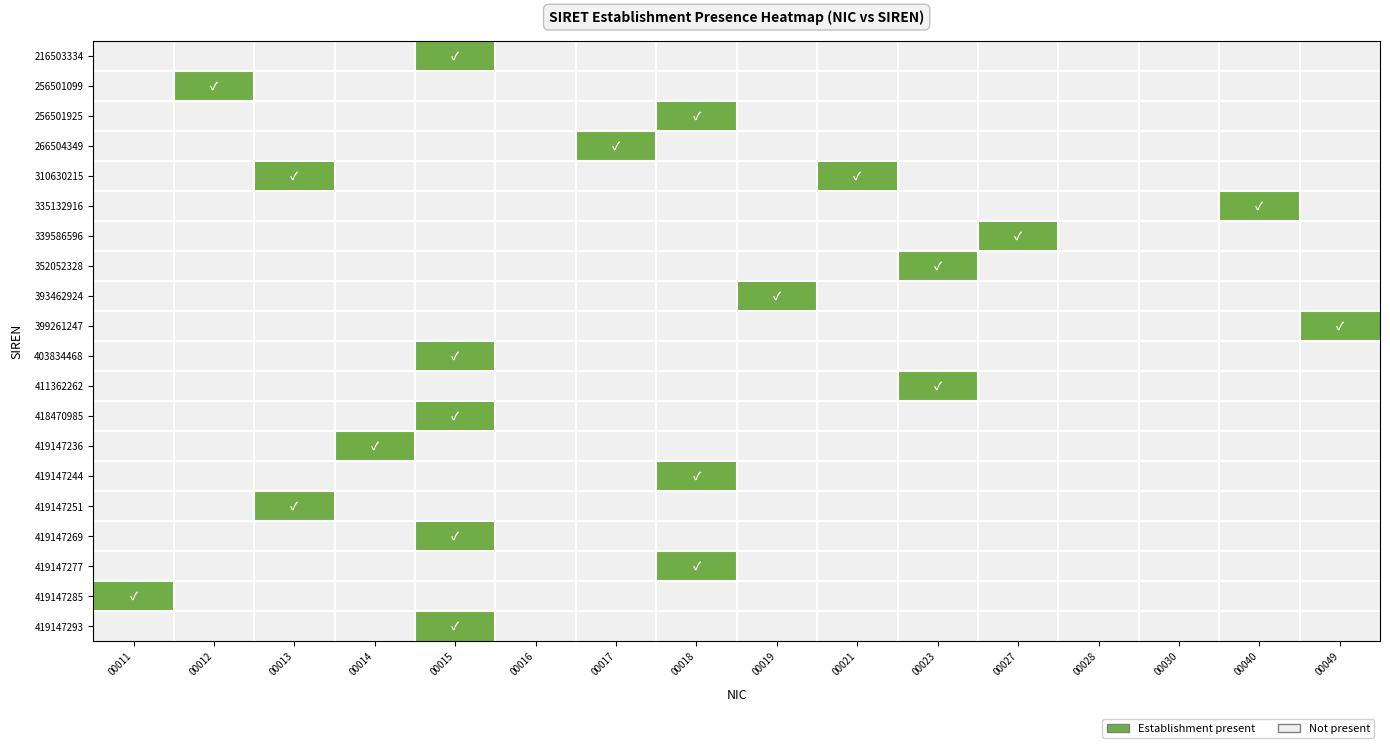

Rank the series by their maximum value, from highest to lowest.

216503334, 256501099, 256501925, 266504349, 310630215, 335132916, 339586596, 352052328, 393462924, 399261247, 403834468, 411362262, 418470985, 419147236, 419147244, 419147251, 419147269, 419147277, 419147285, 419147293